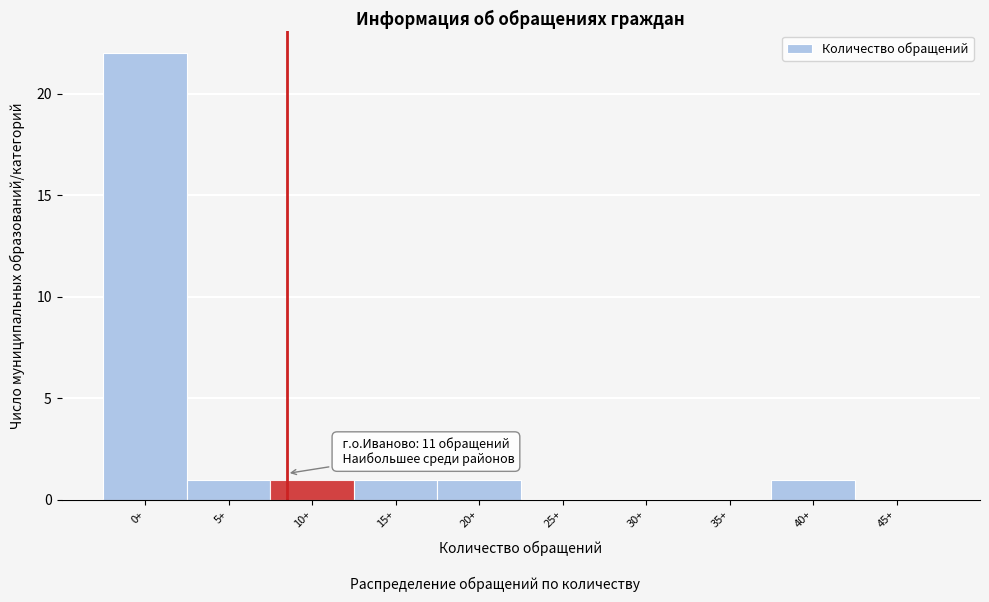

Reading left to right, extract all data points from this chart.

0+=22	5+=1	10+=1	15+=1	20+=1	25+=0	30+=0	35+=0	40+=1	45+=0